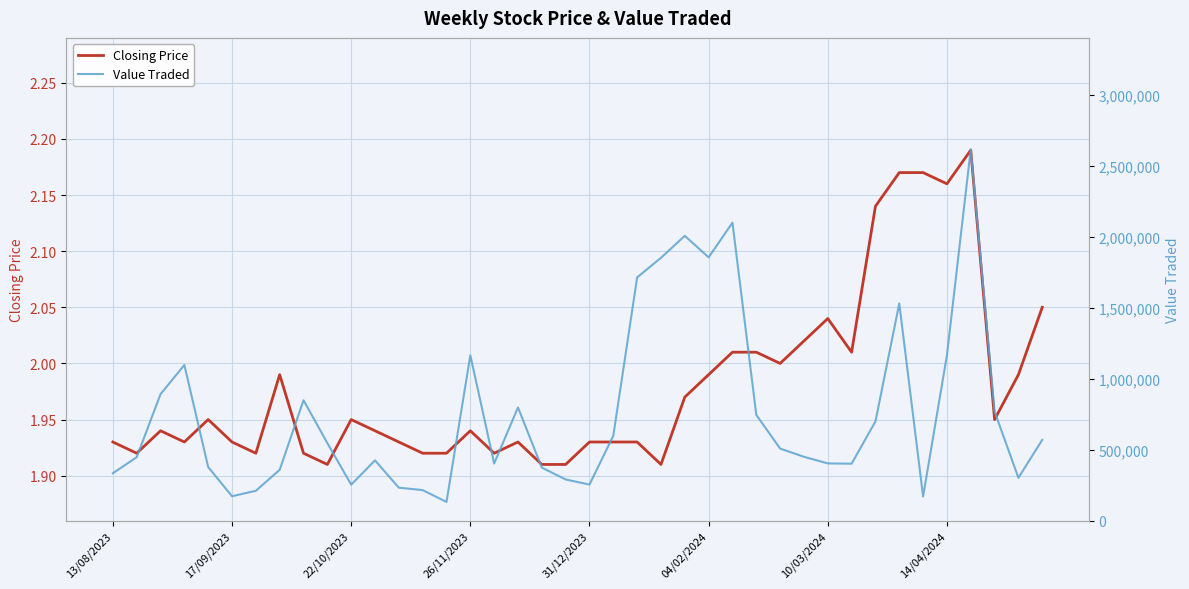

How many values in the Value Traded series are below 507548?

20